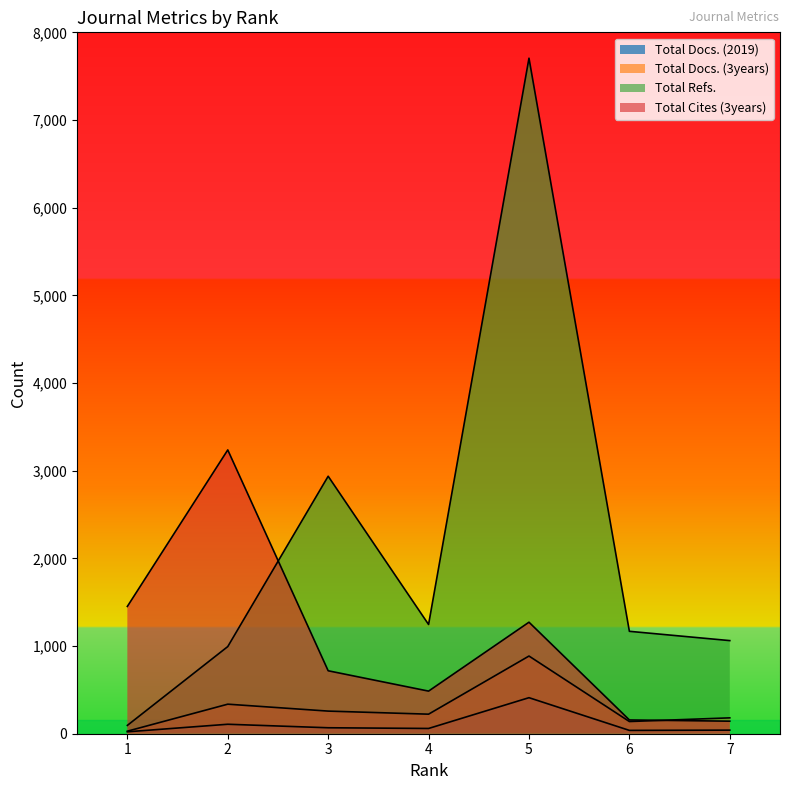

What is the difference between the maximum and minimum values in the Total Refs. series?

7610